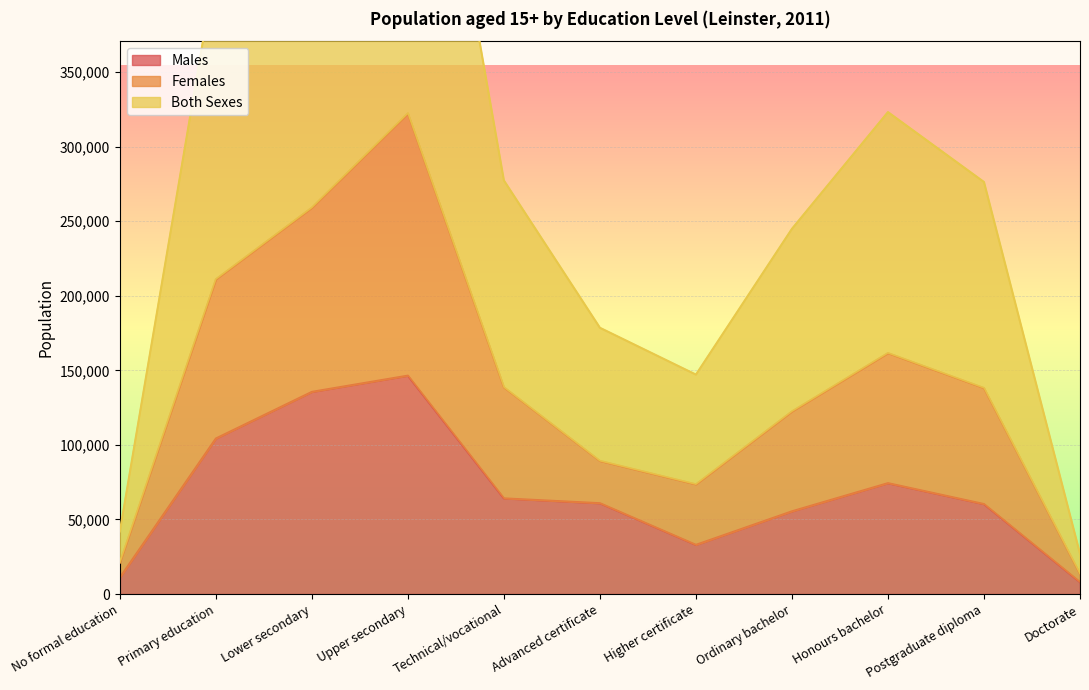

Which series has the largest range (max minus min)?

Both Sexes